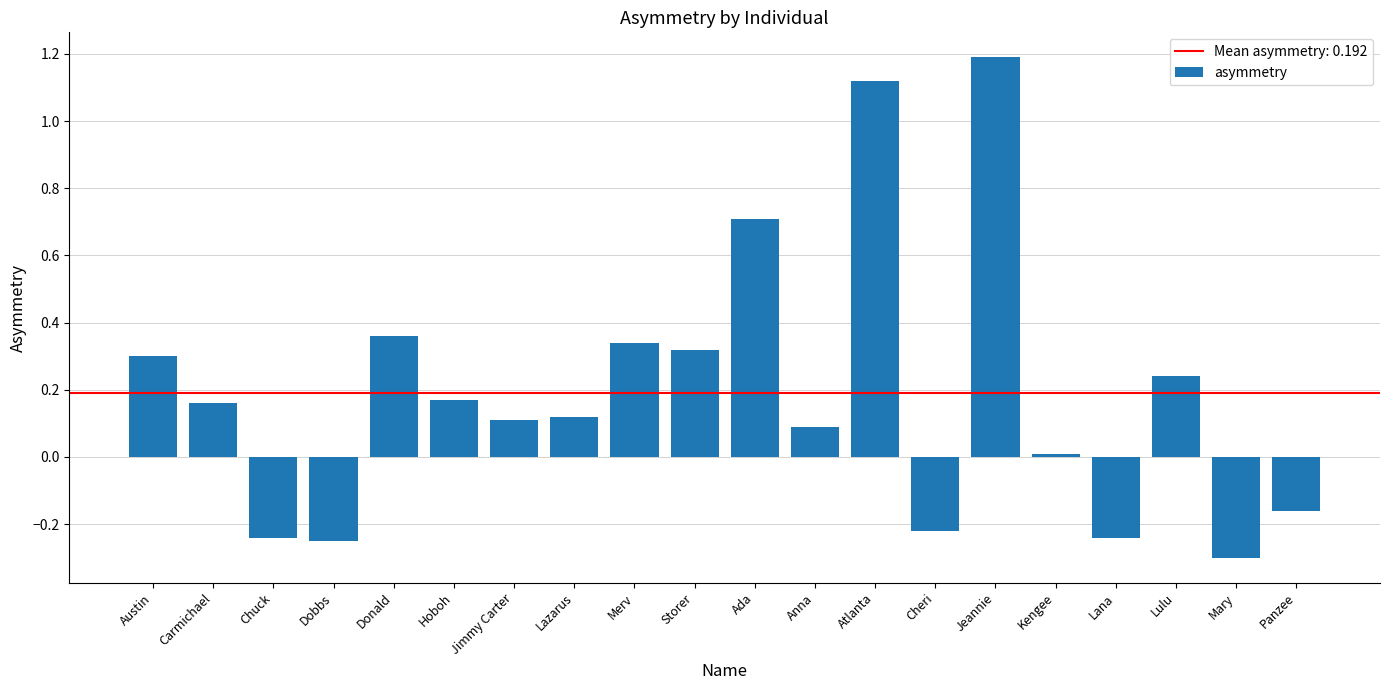

At which label does the data first exceed 0?

Austin